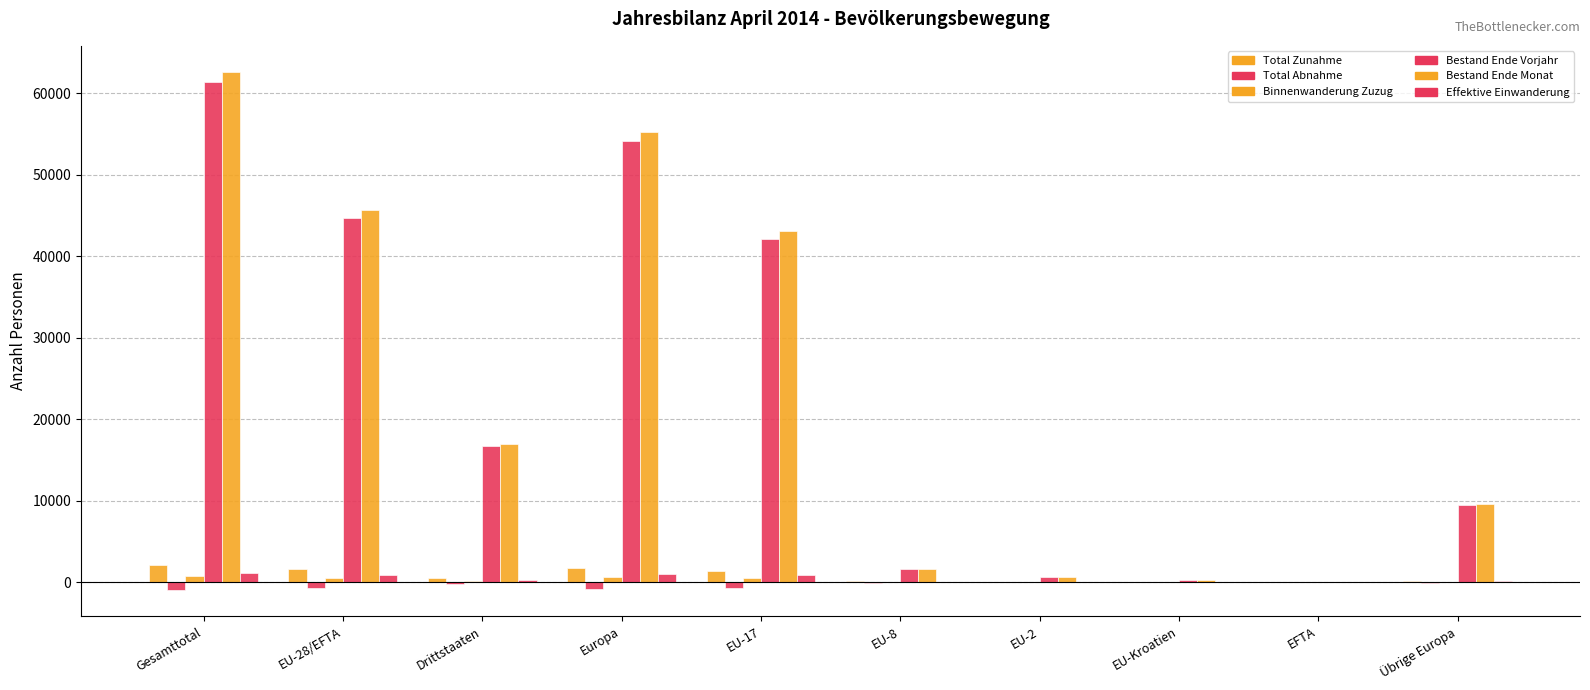

What is the difference between the maximum and second lowest values in the Total Abnahme series?

827